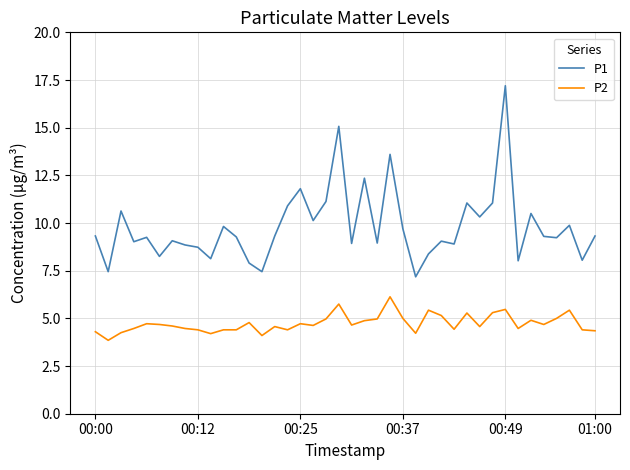

Rank the series by their maximum value, from lowest to highest.

P2, P1